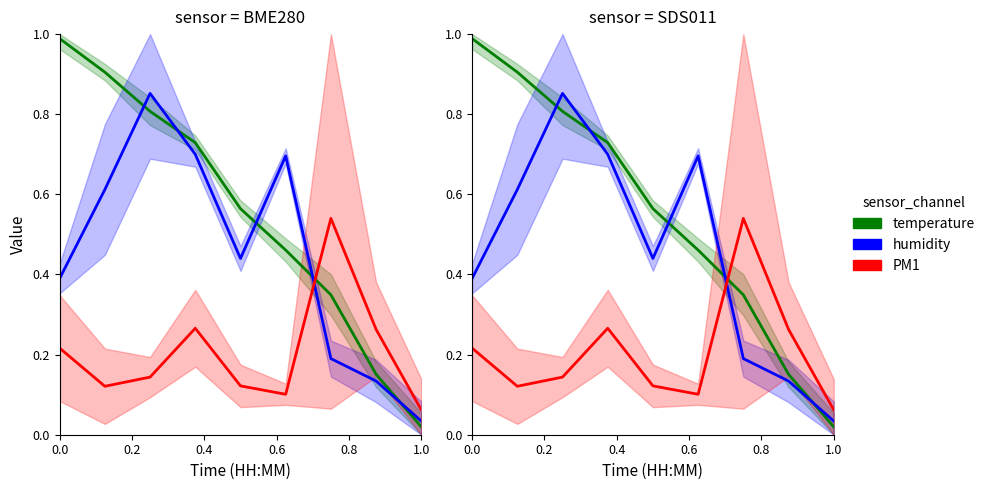

Which has a higher value, 0.4 or 0.2?

0.2